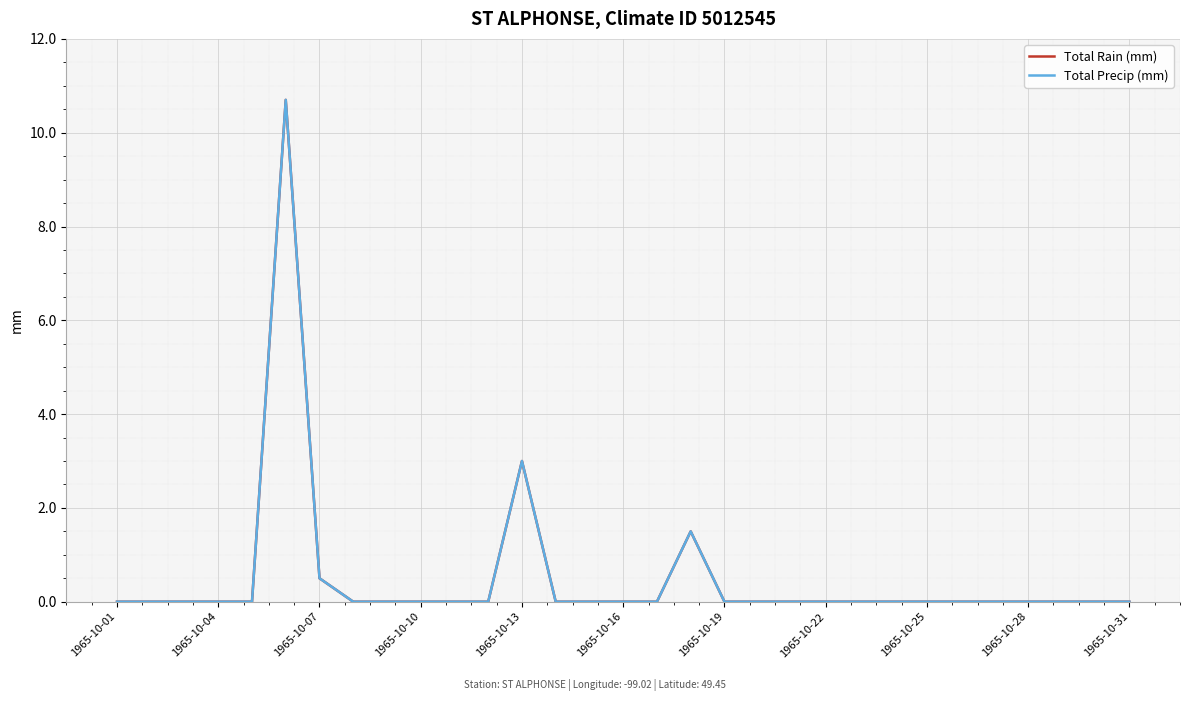

True or false: Total Precip (mm) has more than 1 interior local peaks.

True